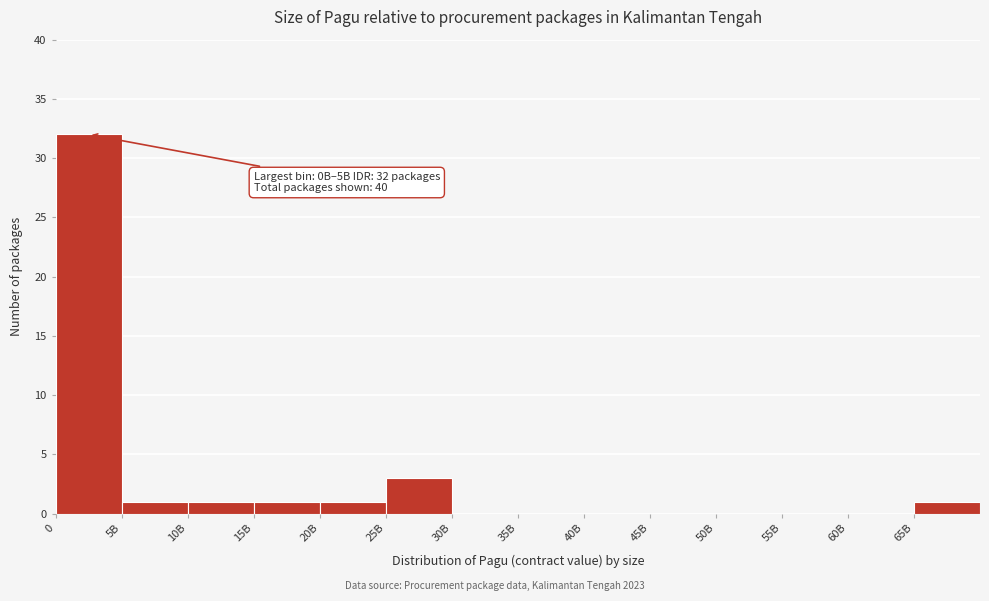

Reading left to right, extract all data points from this chart.

0=32	5B=1	10B=1	15B=1	20B=1	25B=3	30B=0	35B=0	40B=0	45B=0	50B=0	55B=0	60B=0	65B=1